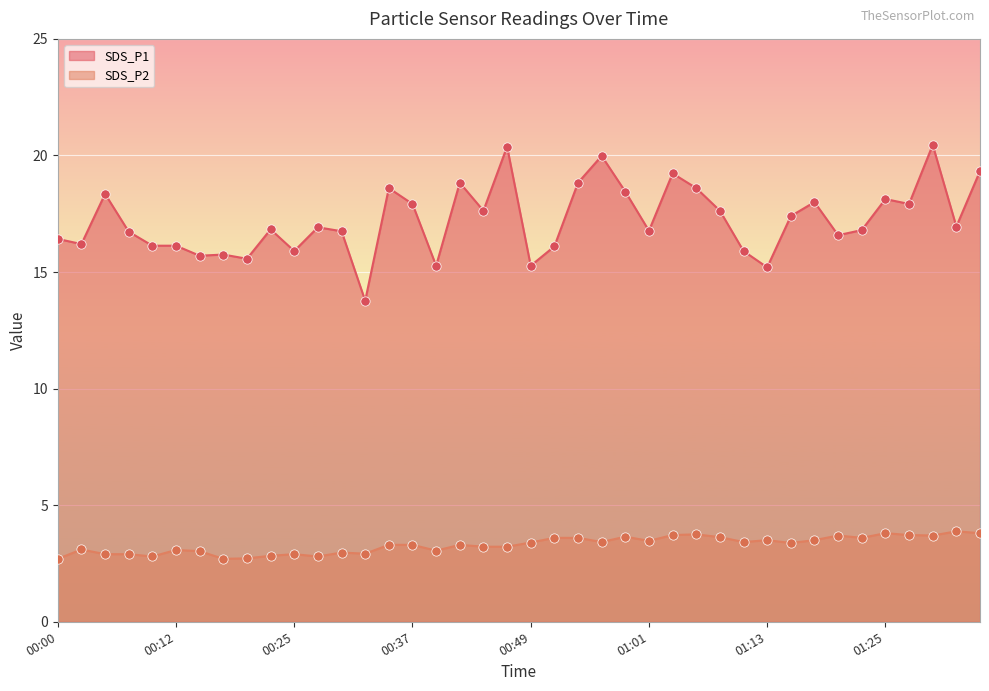

Which series reaches the maximum Y coordinate?

SDS_P1